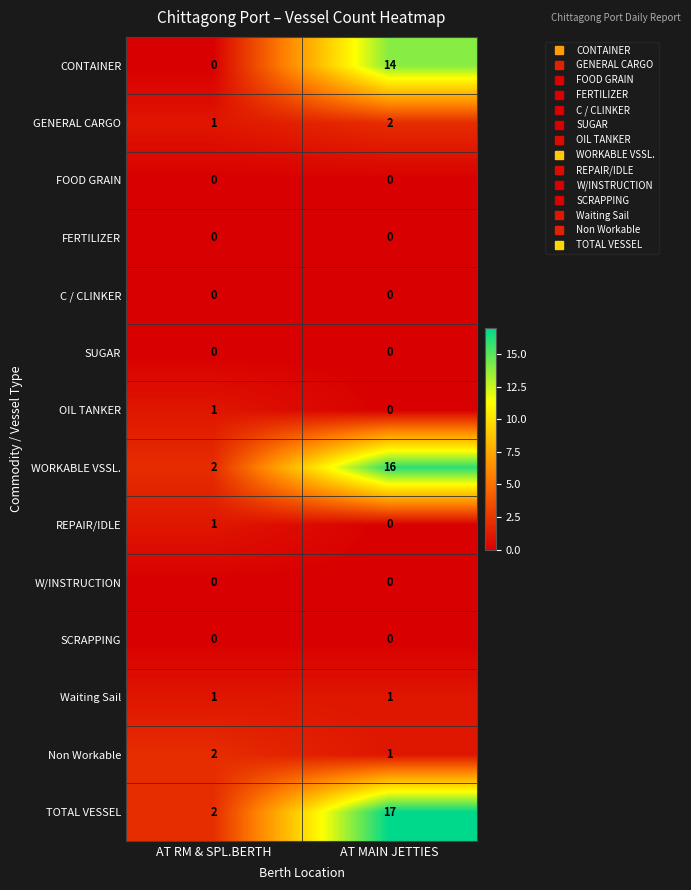

At which category is the sum across all series the highest?

AT MAIN JETTIES